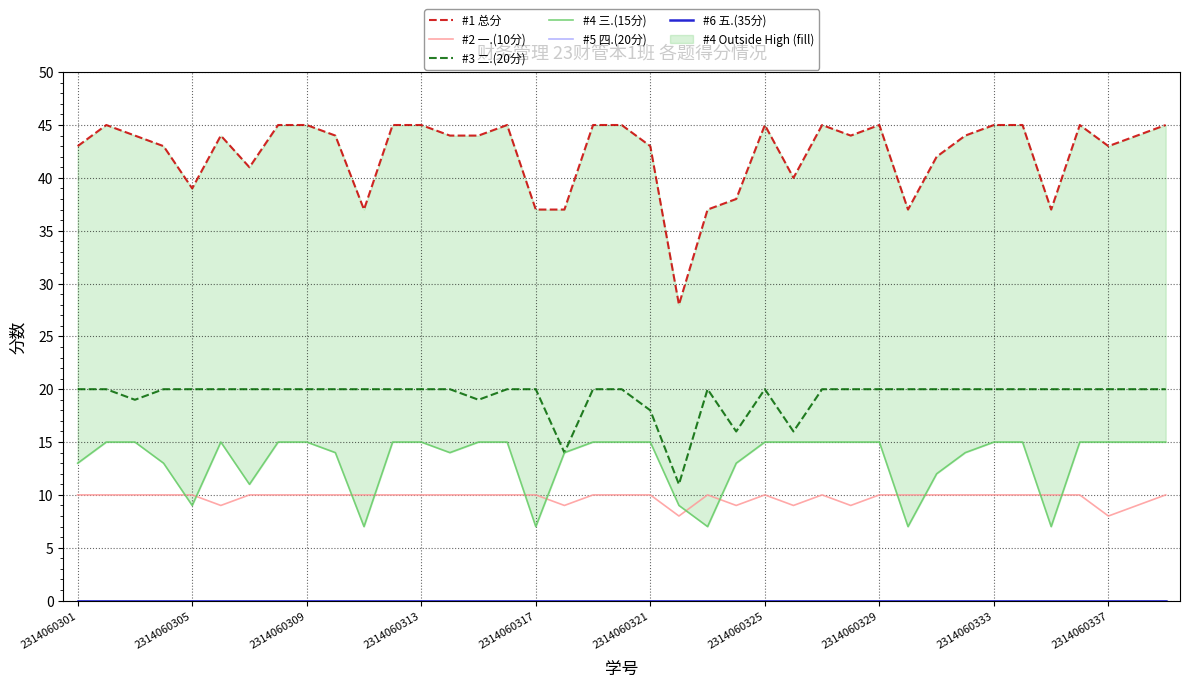

Does the chart display data point markers on the line(s)?

No